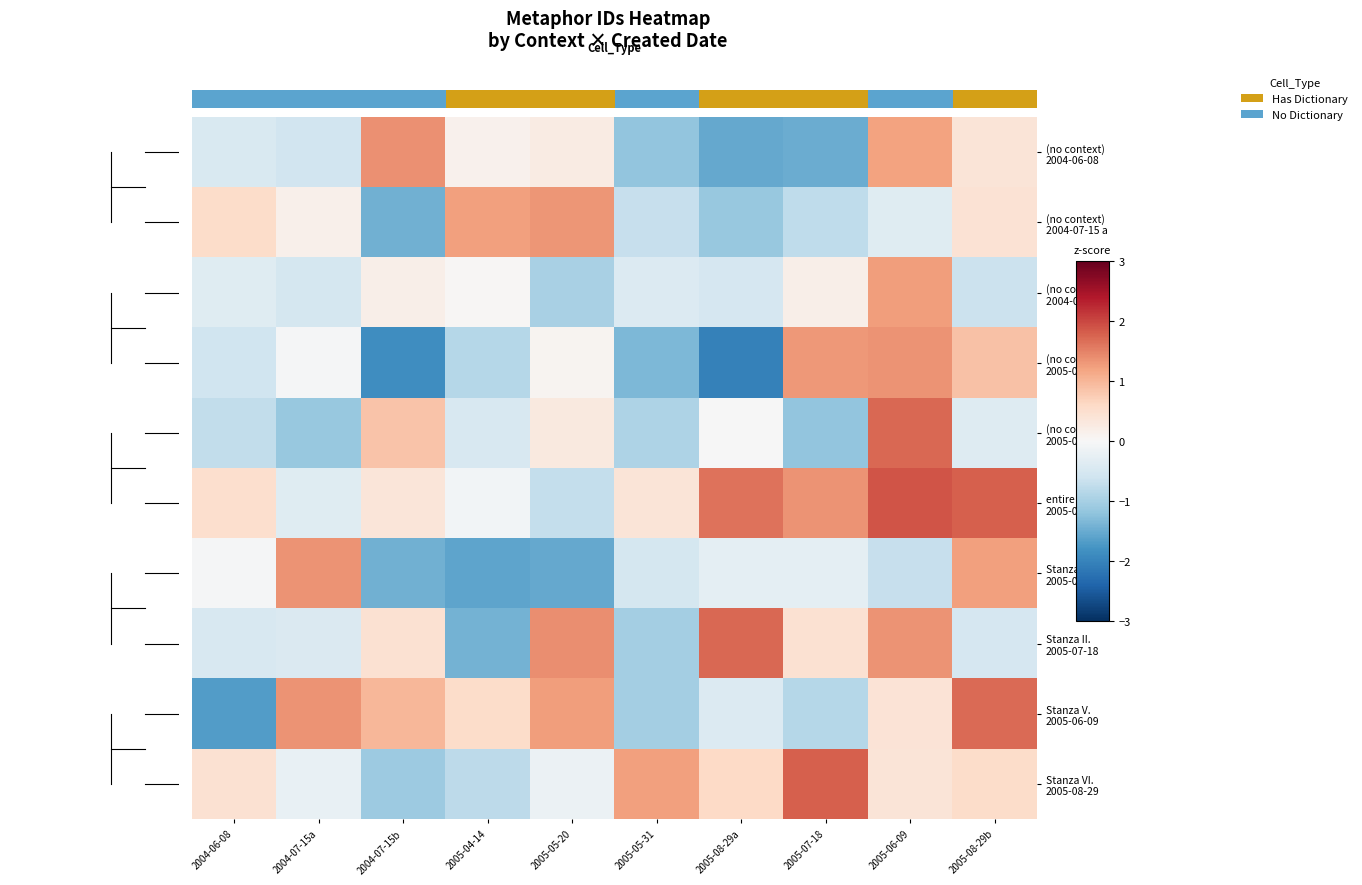

What is the difference between the entire poem 2005-05-31 values at 2005-05-20 and 2005-05-31?

1.1